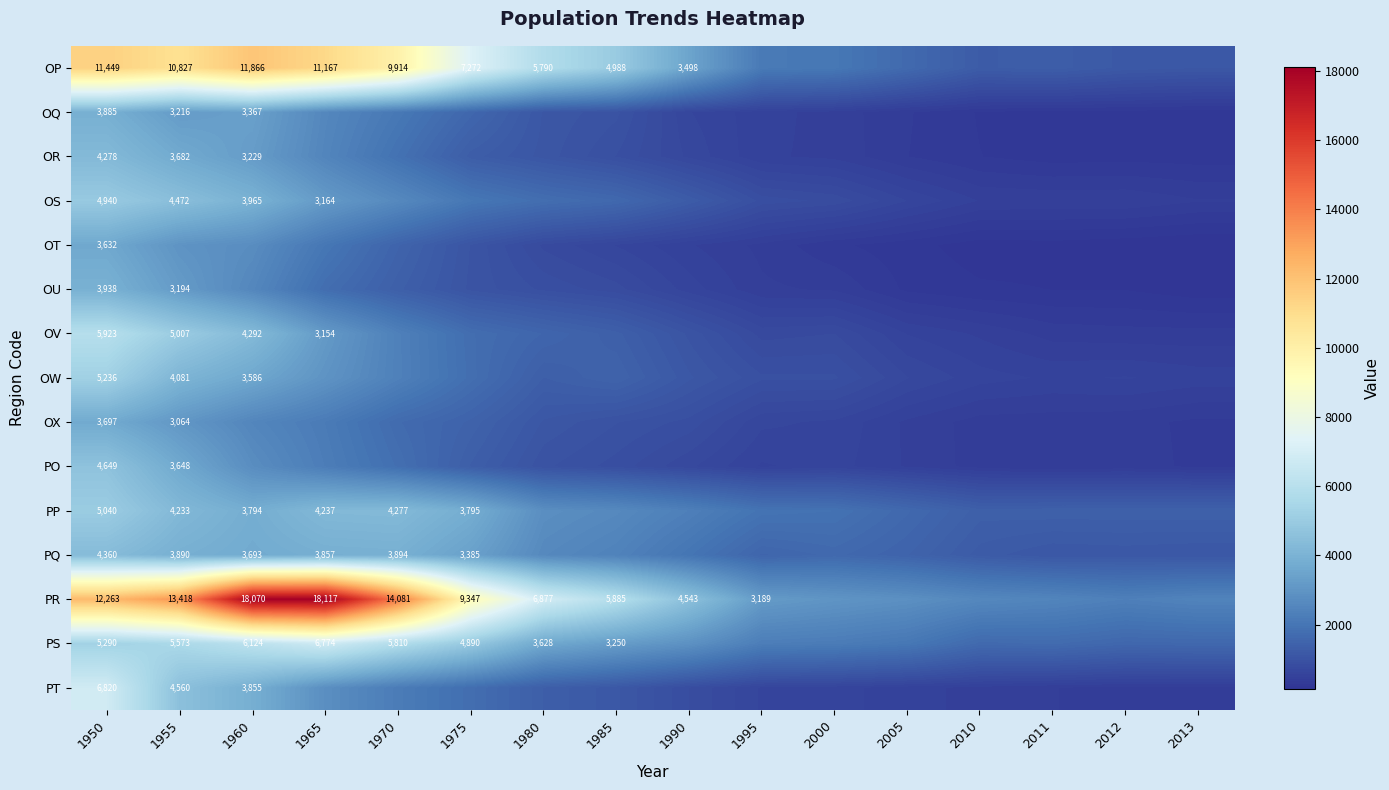

The OS series shows 3965 at 1960. True or false?

True